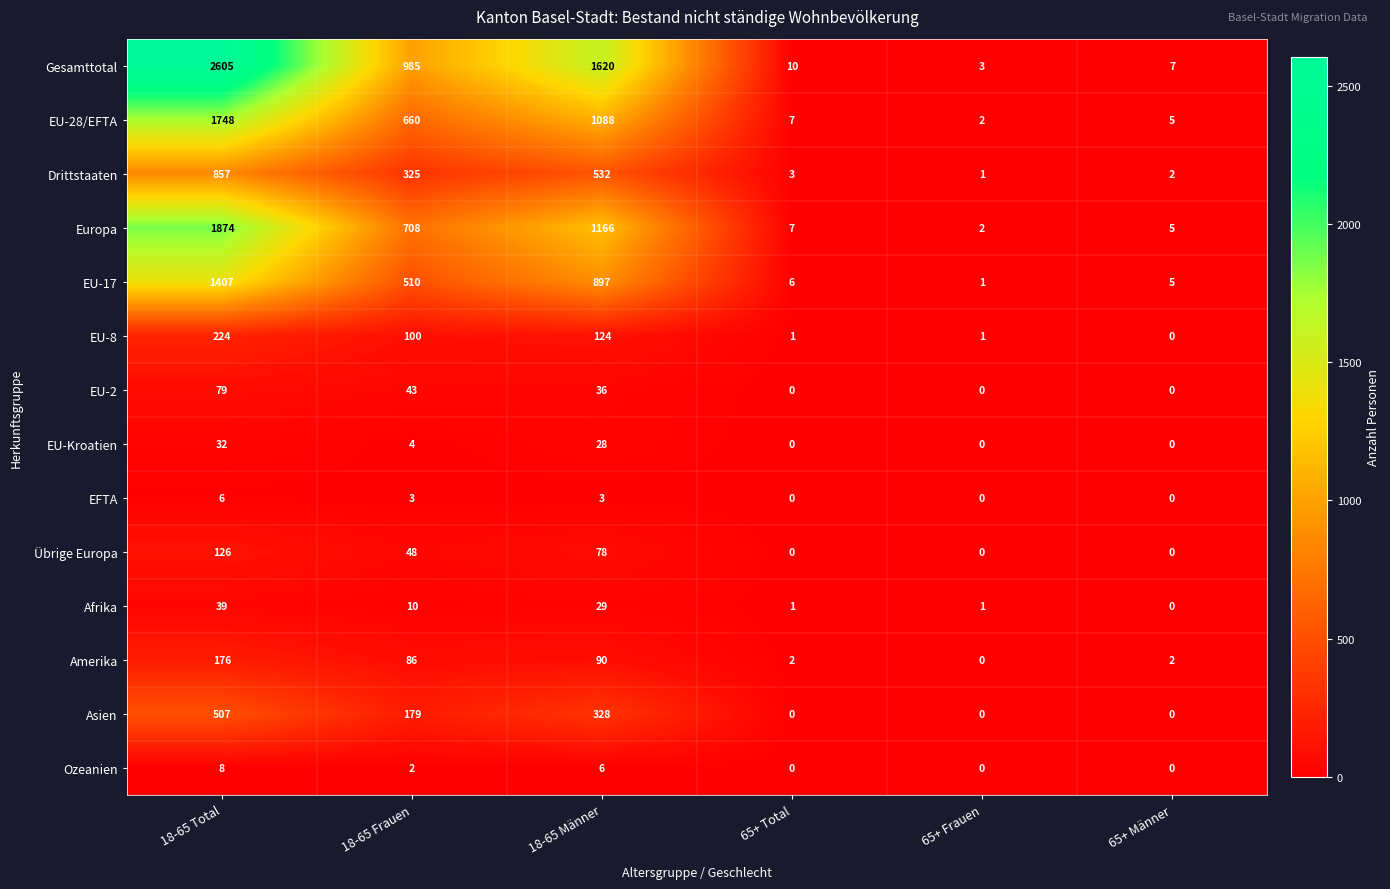

True or false: EU-17 has a value of 702 at 18-65 Frauen.

False